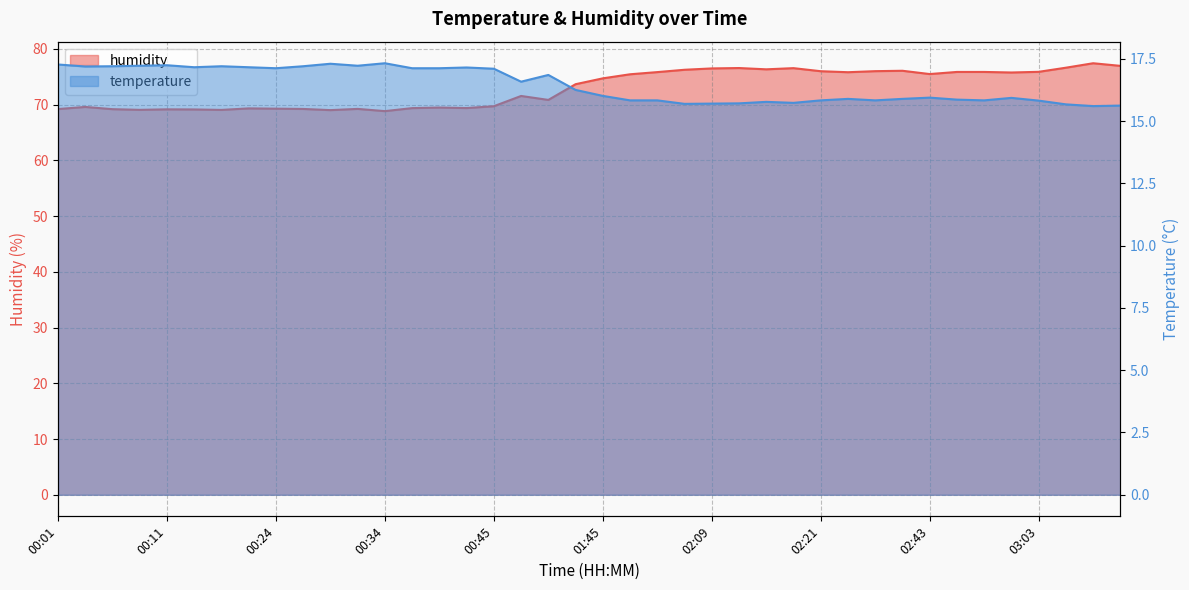

Reading left to right, list all the values displayed in this chart.

temperature: 00:01=17.3	00:04=17.2	00:06=17.2	00:09=17.2	00:11=17.2	00:16=17.2	00:19=17.2	00:22=17.2	00:24=17.1	00:26=17.2	00:29=17.3	00:31=17.2	00:34=17.3	00:36=17.1	00:39=17.1	00:42=17.1	00:45=17.1	00:53=16.6	01:02=16.9	01:34=16.2	01:45=16.0	01:48=15.8	02:01=15.8	02:06=15.7	02:09=15.7	02:12=15.7	02:15=15.8	02:18=15.7	02:21=15.8	02:24=15.9	02:26=15.8	02:32=15.9	02:43=15.9	02:52=15.9	02:57=15.8	03:00=15.9	03:03=15.8	03:08=15.7	03:11=15.6	03:14=15.6
humidity: 00:01=69.2	00:04=69.6	00:06=69.2	00:09=69.1	00:11=69.2	00:16=69.1	00:19=69.0	00:22=69.3	00:24=69.3	00:26=69.2	00:29=69.0	00:31=69.2	00:34=68.8	00:36=69.4	00:39=69.5	00:42=69.4	00:45=69.7	00:53=71.5	01:02=70.8	01:34=73.7	01:45=74.7	01:48=75.4	02:01=75.8	02:06=76.2	02:09=76.5	02:12=76.6	02:15=76.3	02:18=76.5	02:21=76.0	02:24=75.8	02:26=76.0	02:32=76.1	02:43=75.5	02:52=75.9	02:57=75.9	03:00=75.8	03:03=75.9	03:08=76.6	03:11=77.4	03:14=77.0